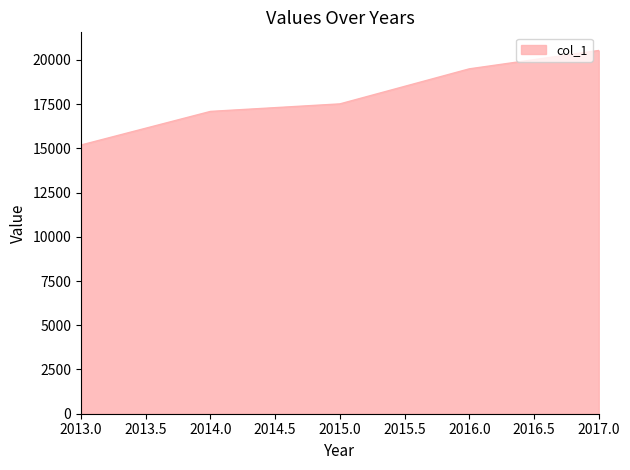

Is it true that the value at 2013.0 is 6730?

False